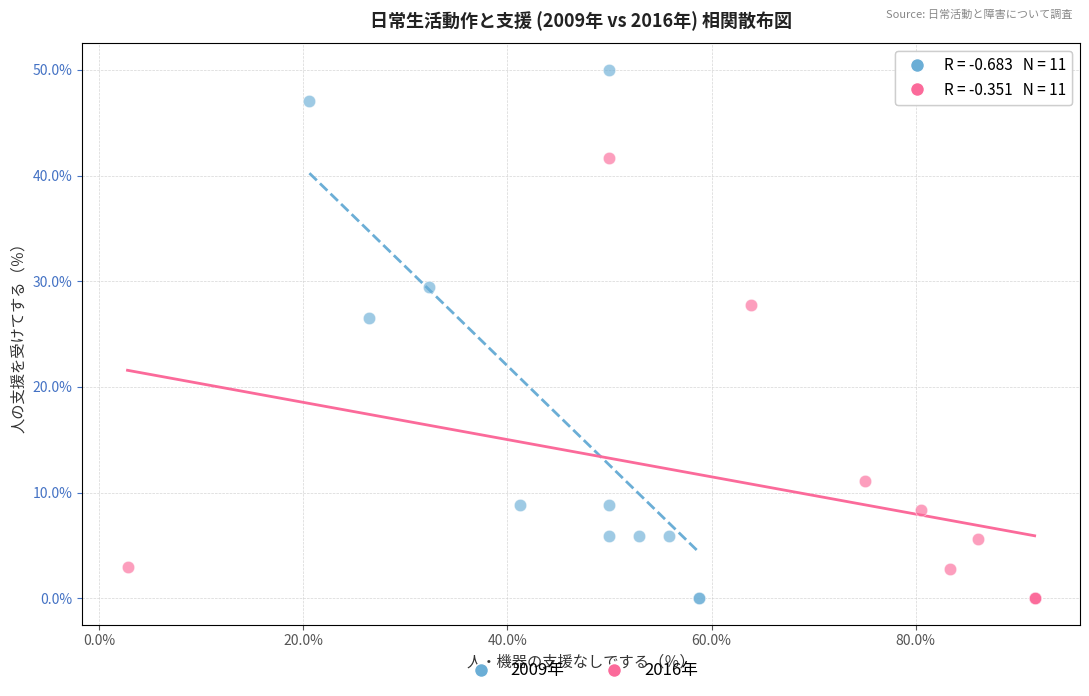

Which series has the widest spread of Y values?

2009年